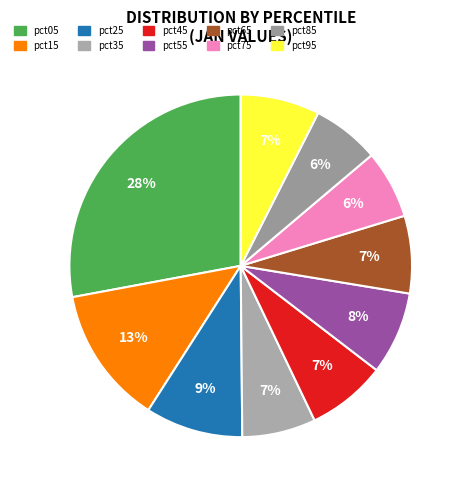

To the nearest percent, what portion does pct45 represent?

7%